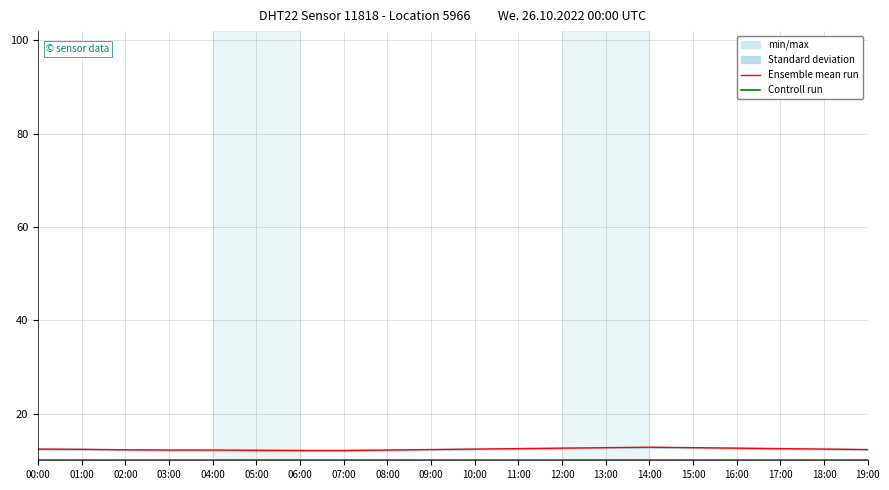

How many lines are shown in the chart?

2